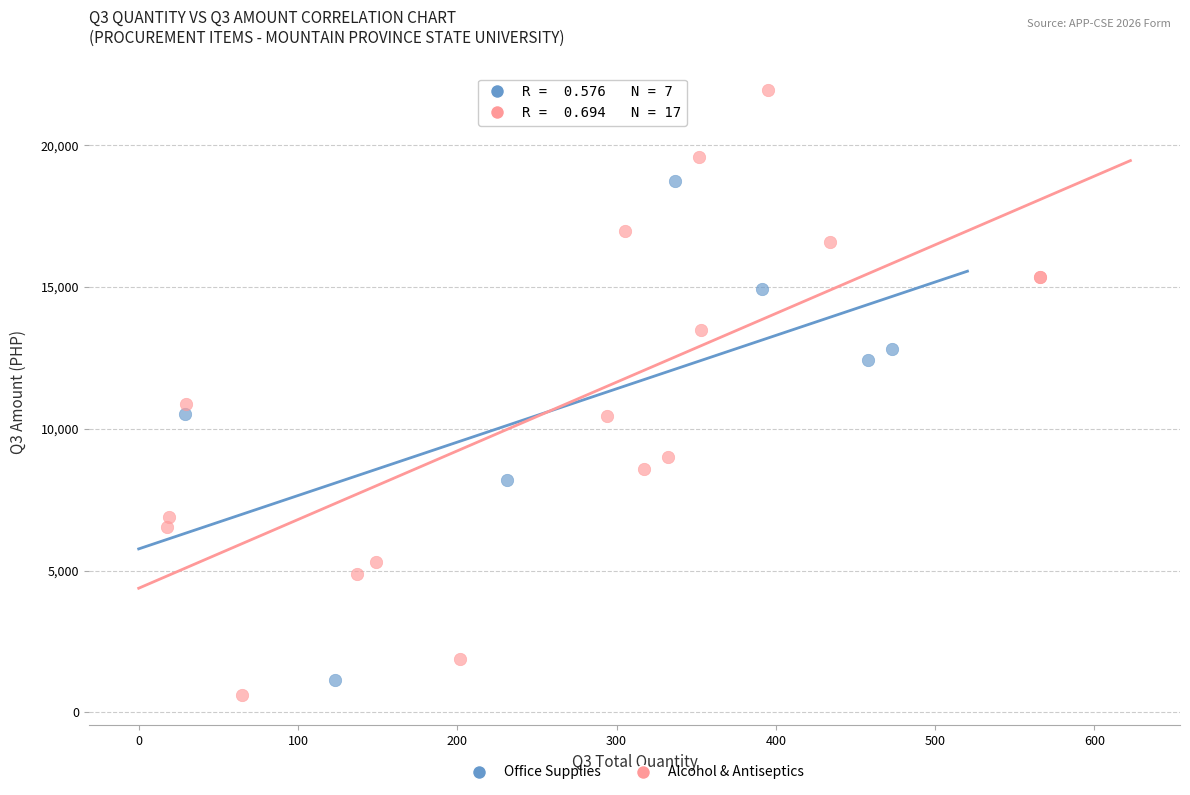

Which series reaches the maximum Y coordinate?

Alcohol & Antiseptics